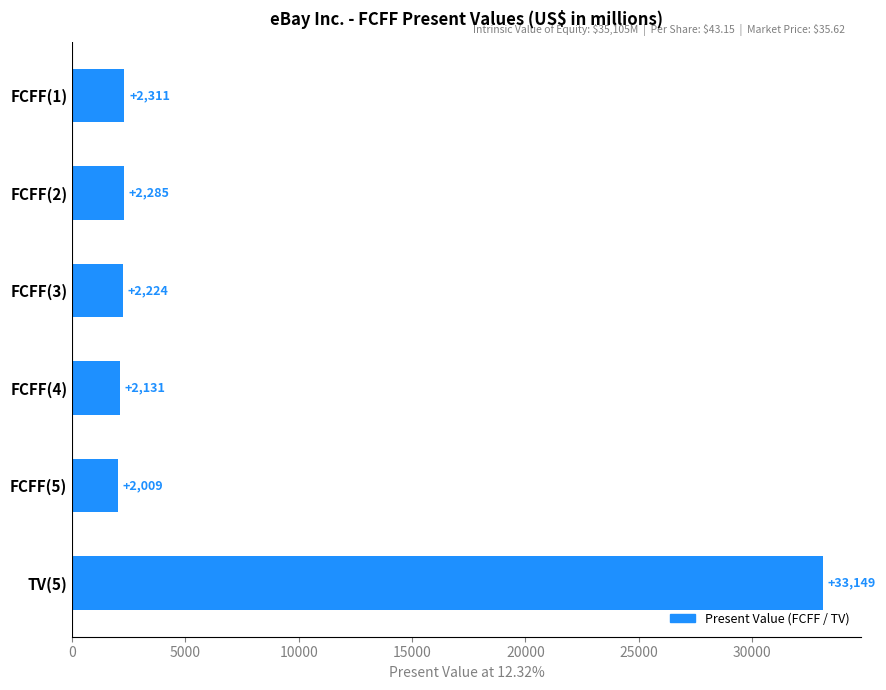

How many values are below 2285?

3